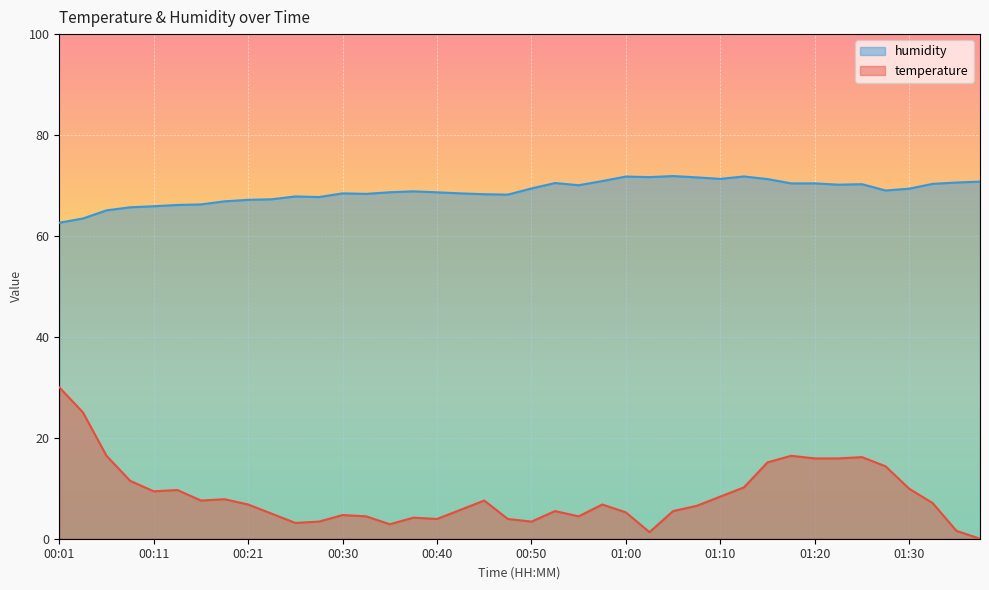

Which series has the widest spread of values?

temperature